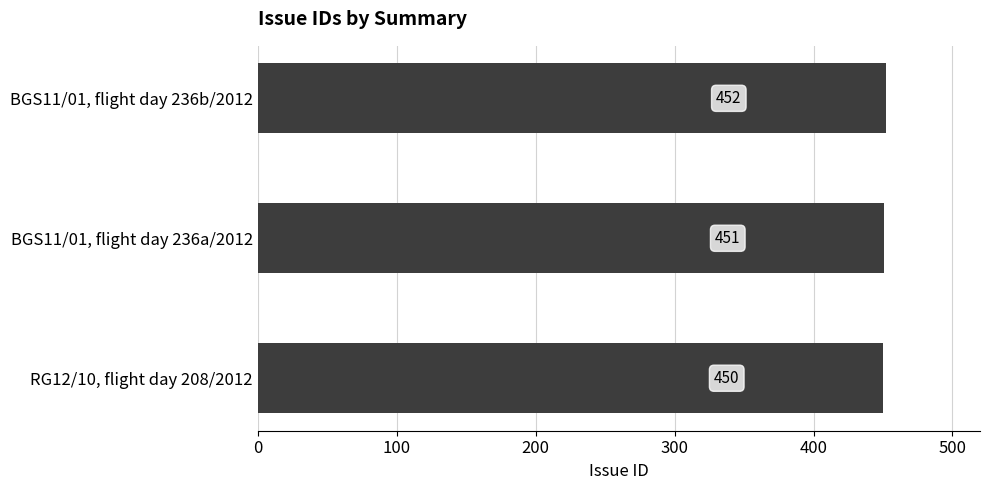

What is the maximum value shown in the chart?

452